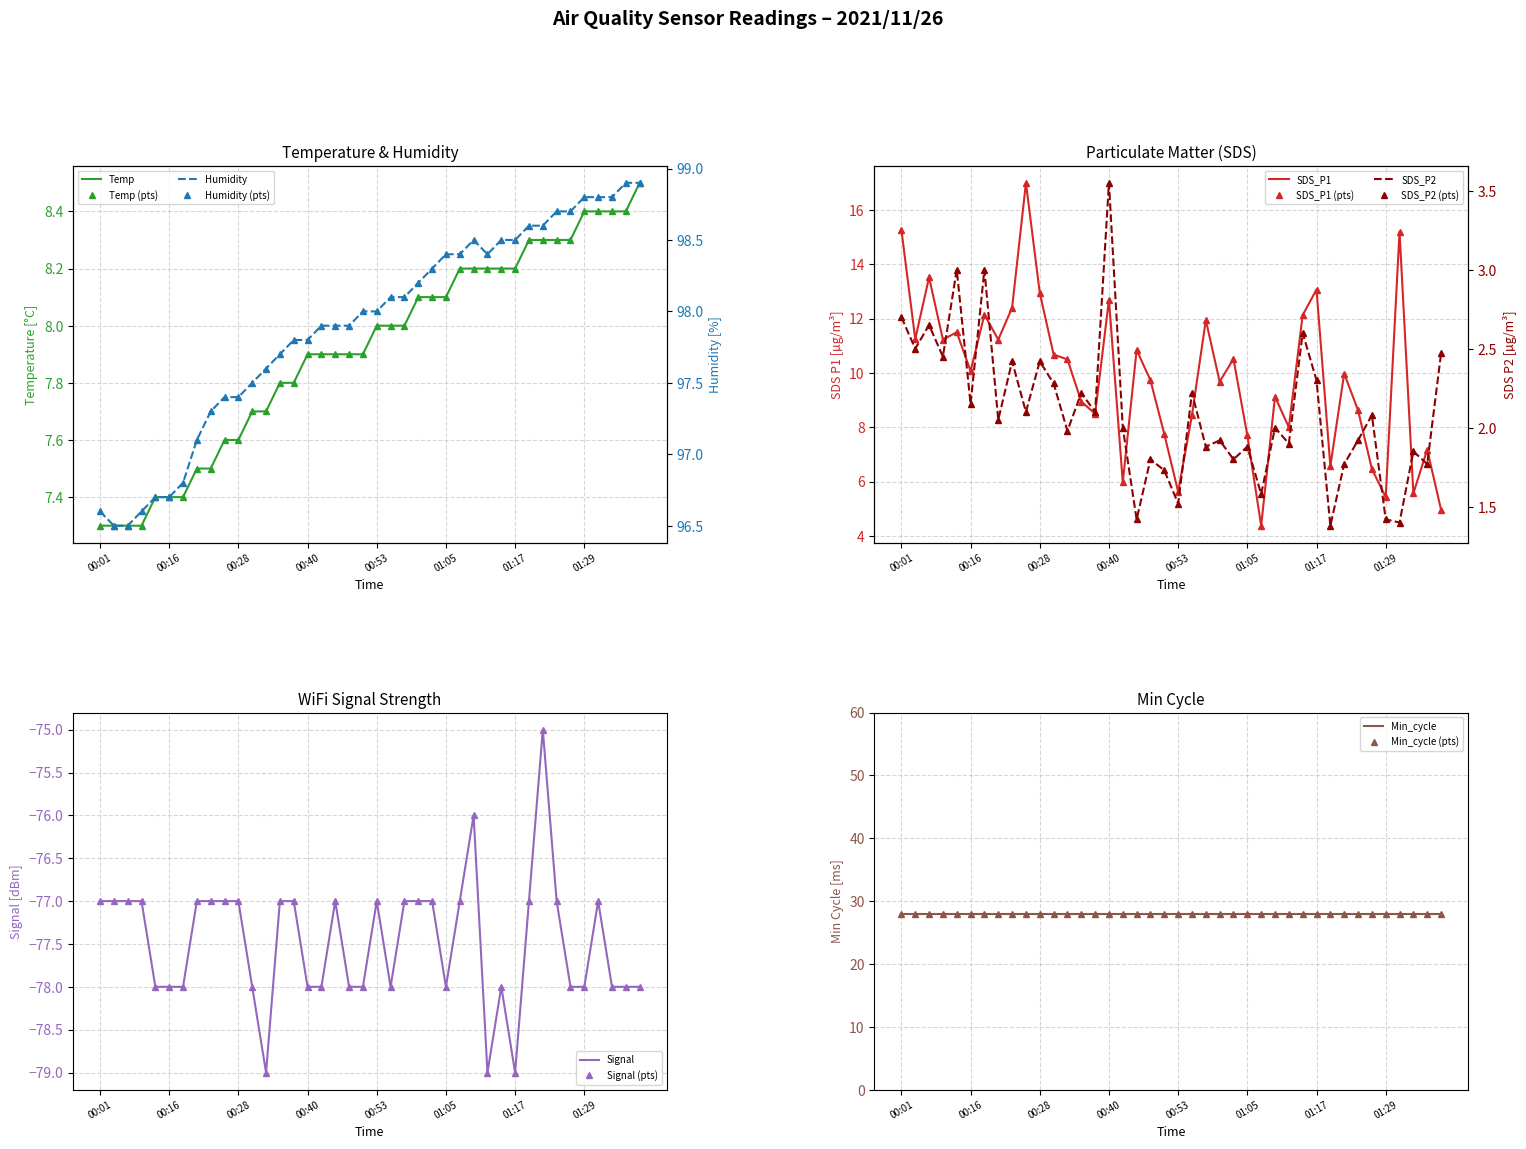

At which label does Signal first exceed -77?

01:10